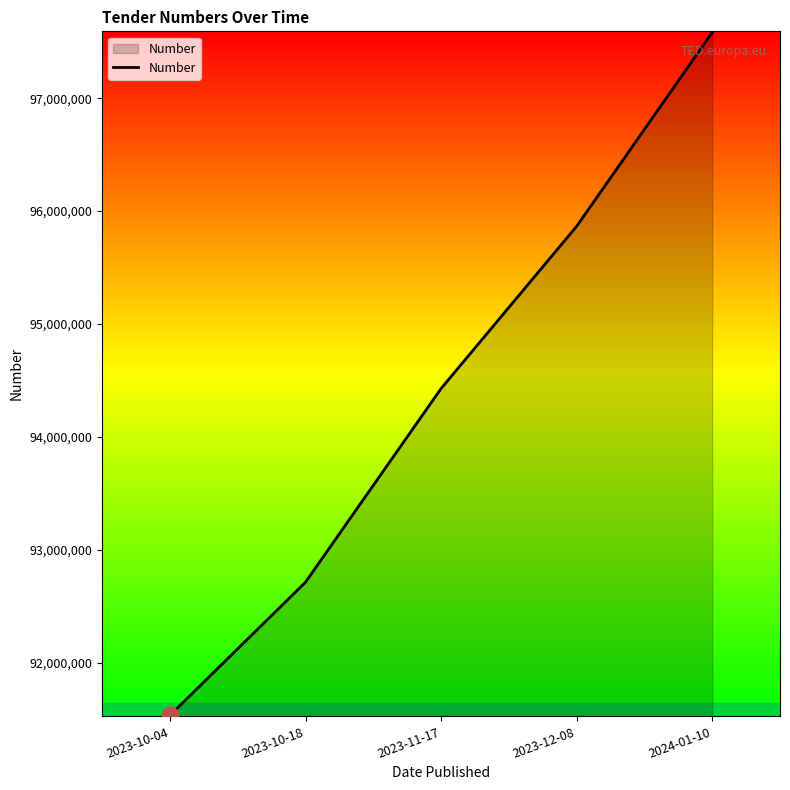

Which category has the lowest value across all series?

2023-10-04